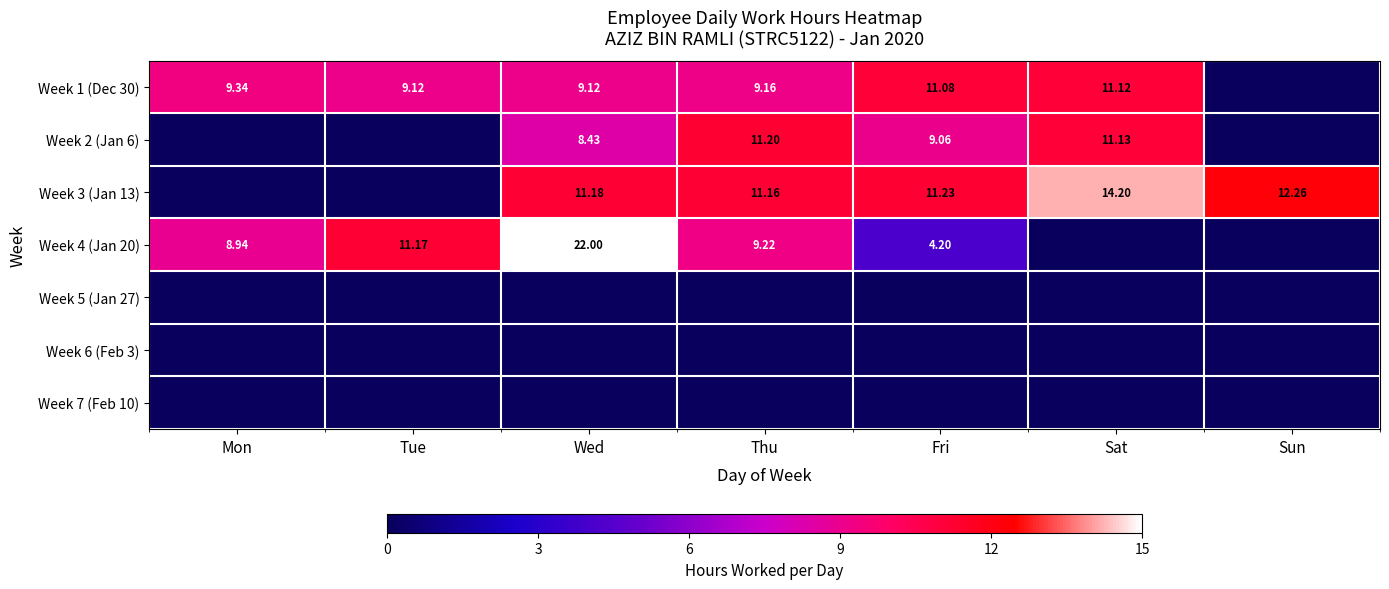

What is the difference between the maximum and minimum values in the Week 1 (Dec 30) series?

11.1